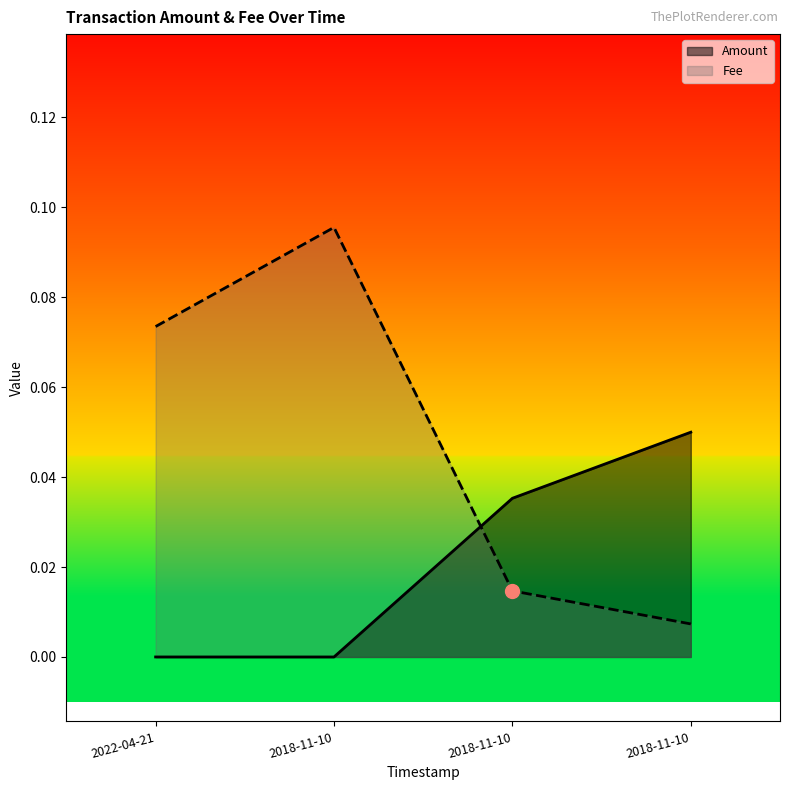

True or false: Amount has a value of 0.0 at 2018-11-10.

True